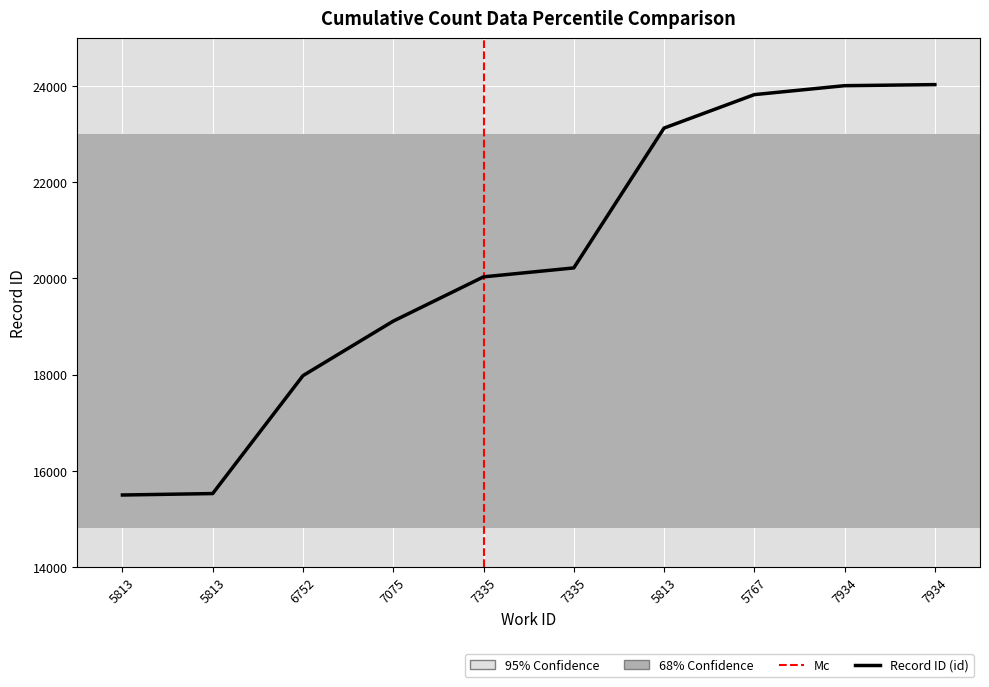

The chart shows a value of 24011 at 7934. True or false?

True